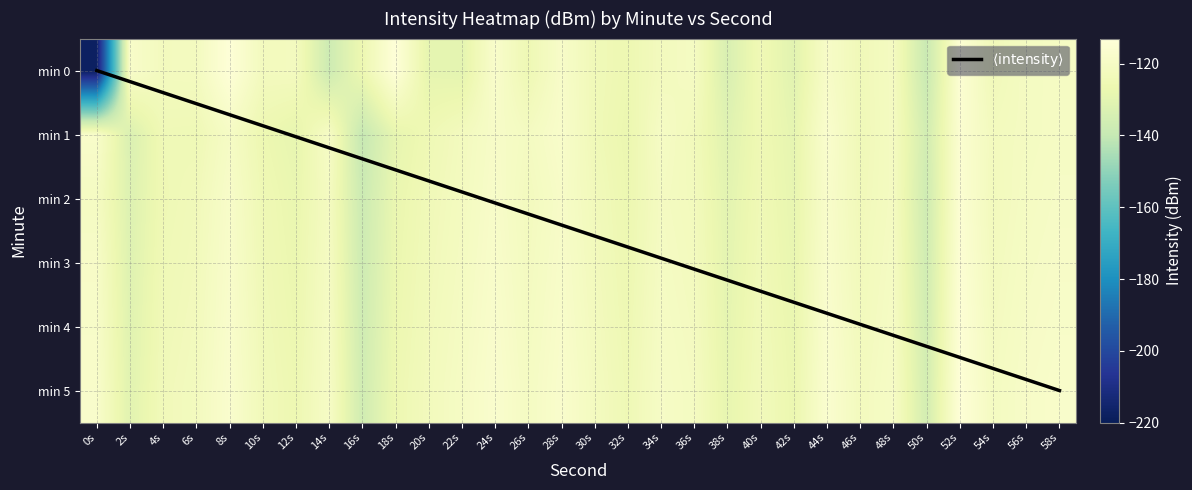

Rank the series by their maximum value, from lowest to highest.

1, 2, 3, 4, 5, 0